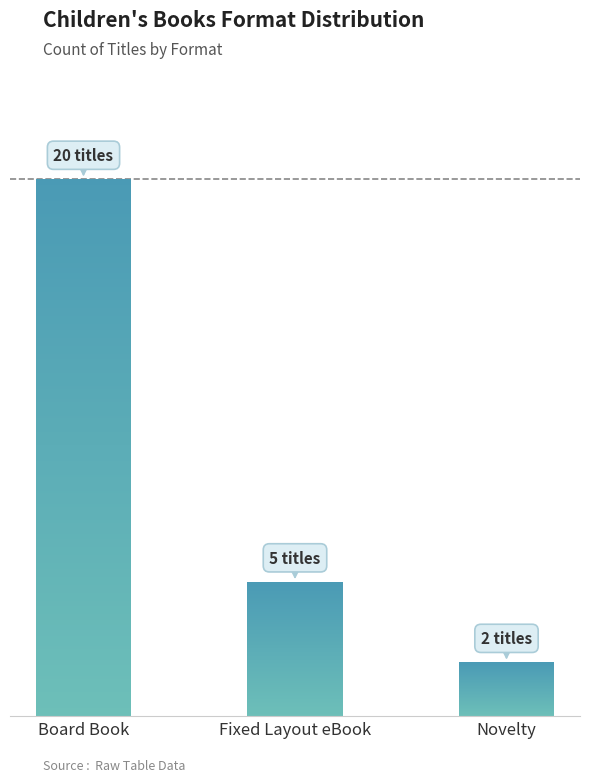

The chart shows a value of 5 at Fixed Layout eBook. True or false?

True